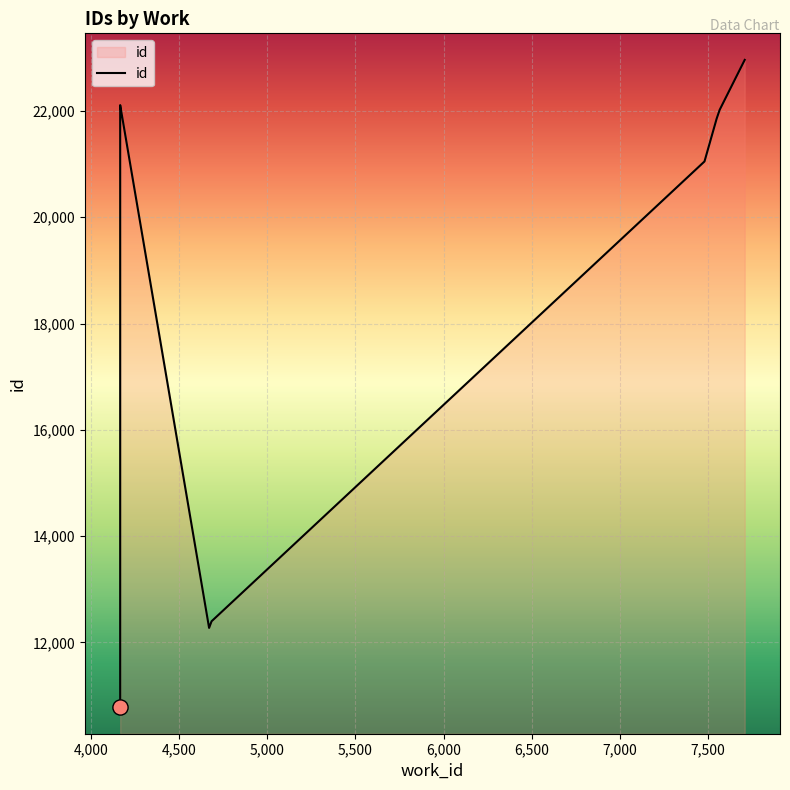

What is the change in value from 4167 to 4671?

+1487